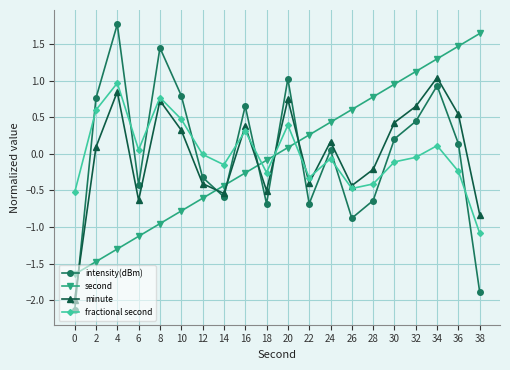

What is the smallest value displayed?

-2.1